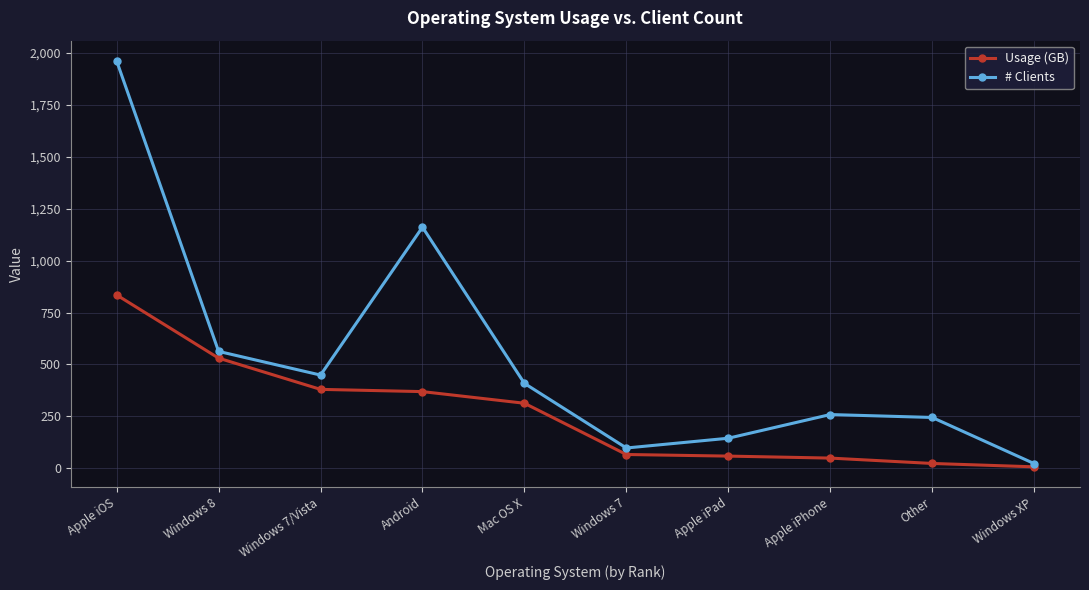

At Apple iOS, list the series in order from smallest to largest.

Usage (GB), # Clients